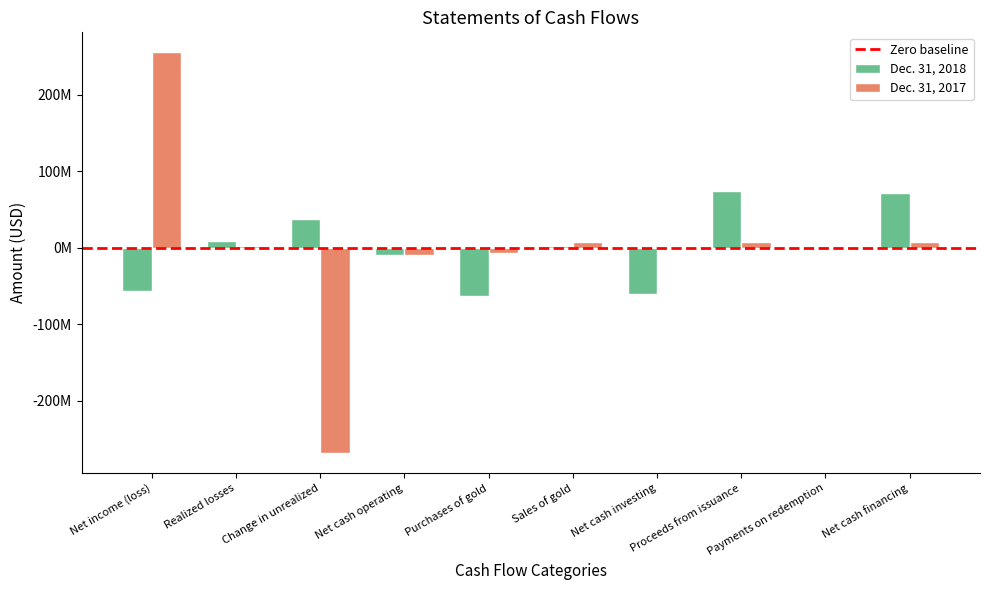

What is the approximate value of Dec. 31, 2018 at Net cash financing, to the nearest 50?

71844650